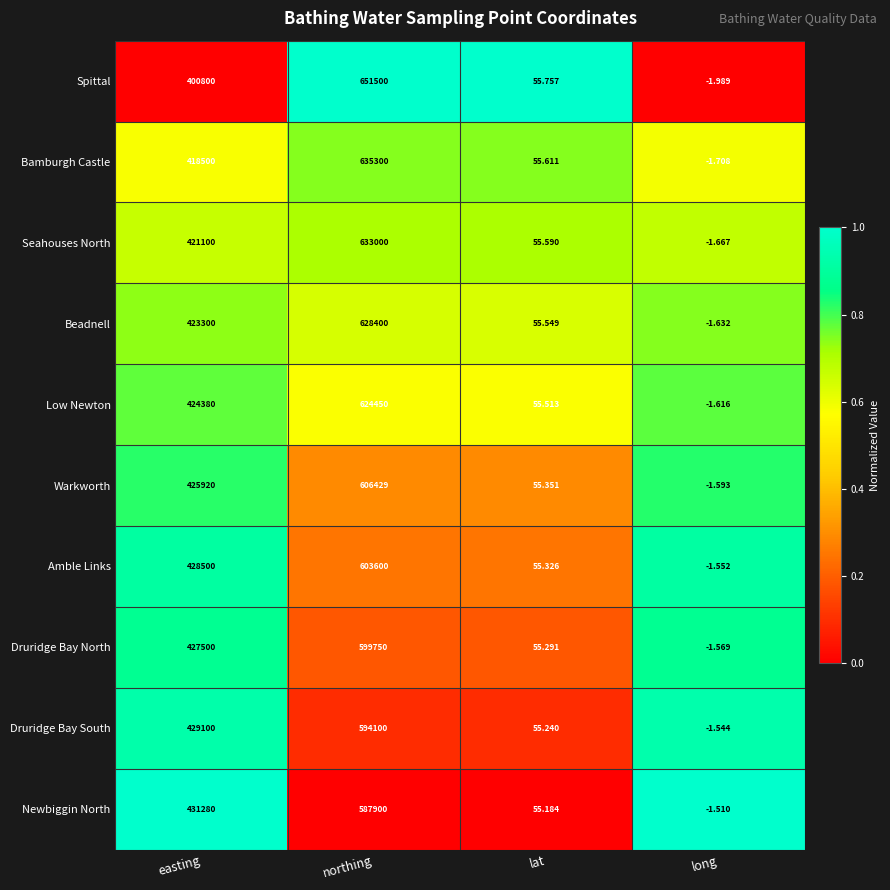

Which series has the widest spread of values?

Spittal